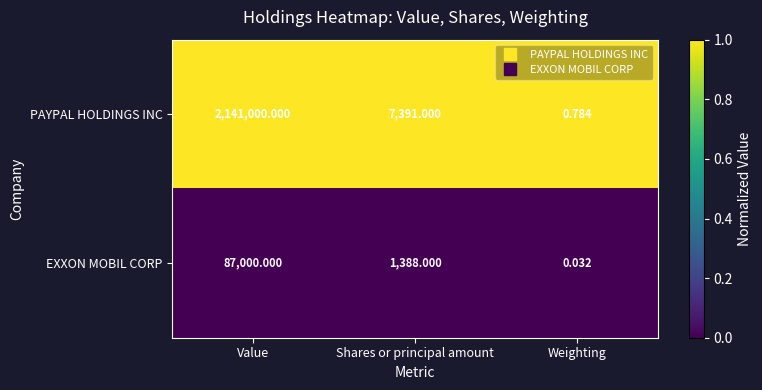

Rank the series by their maximum value, from highest to lowest.

PAYPAL HOLDINGS INC, EXXON MOBIL CORP